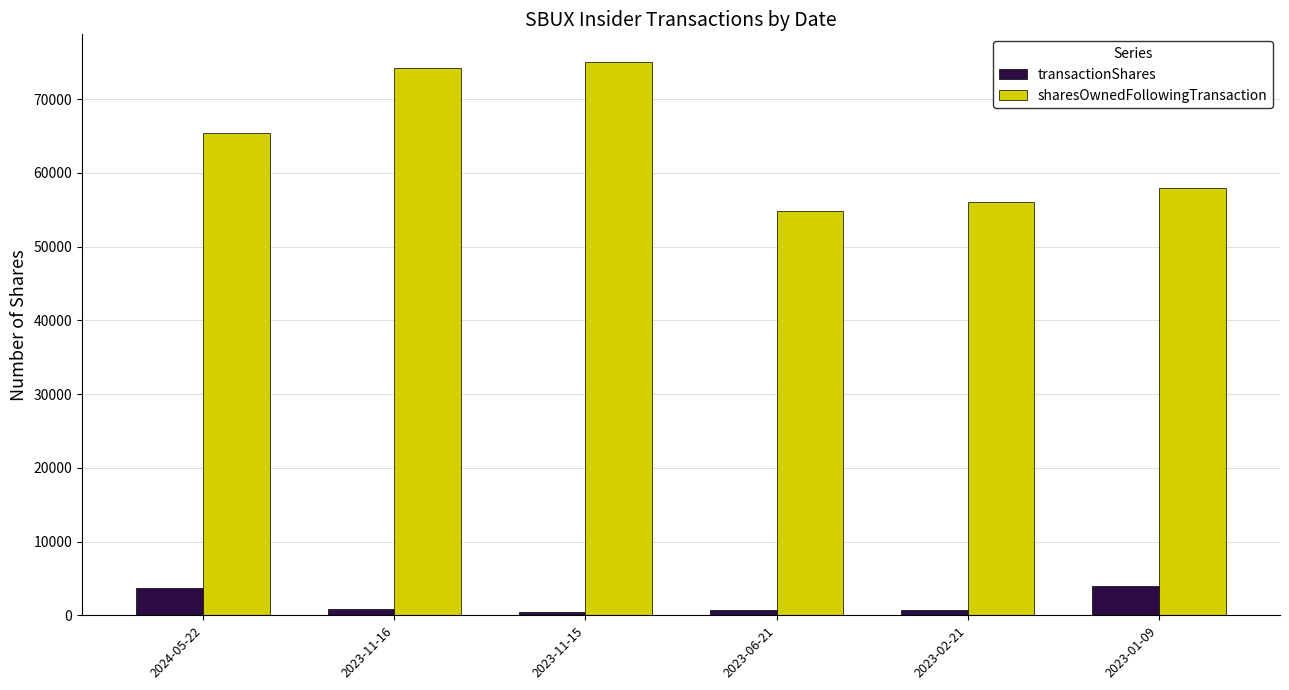

The value of sharesOwnedFollowingTransaction at 2024-05-22 is 65431. True or false?

True